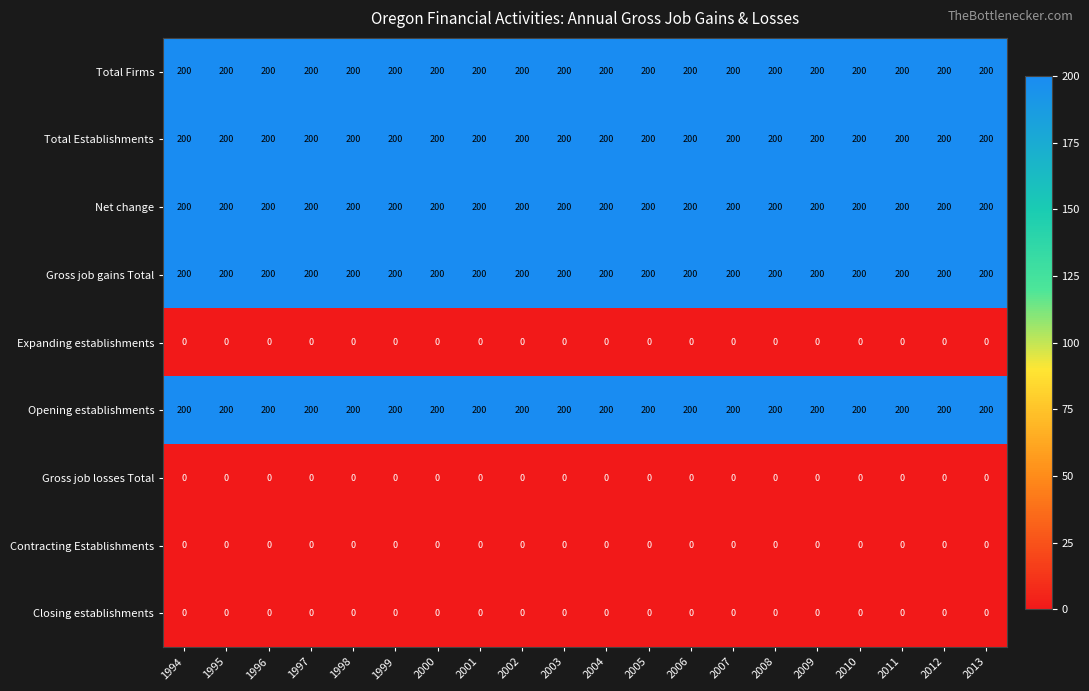

What is the approximate value of Opening establishments at 1996?

200